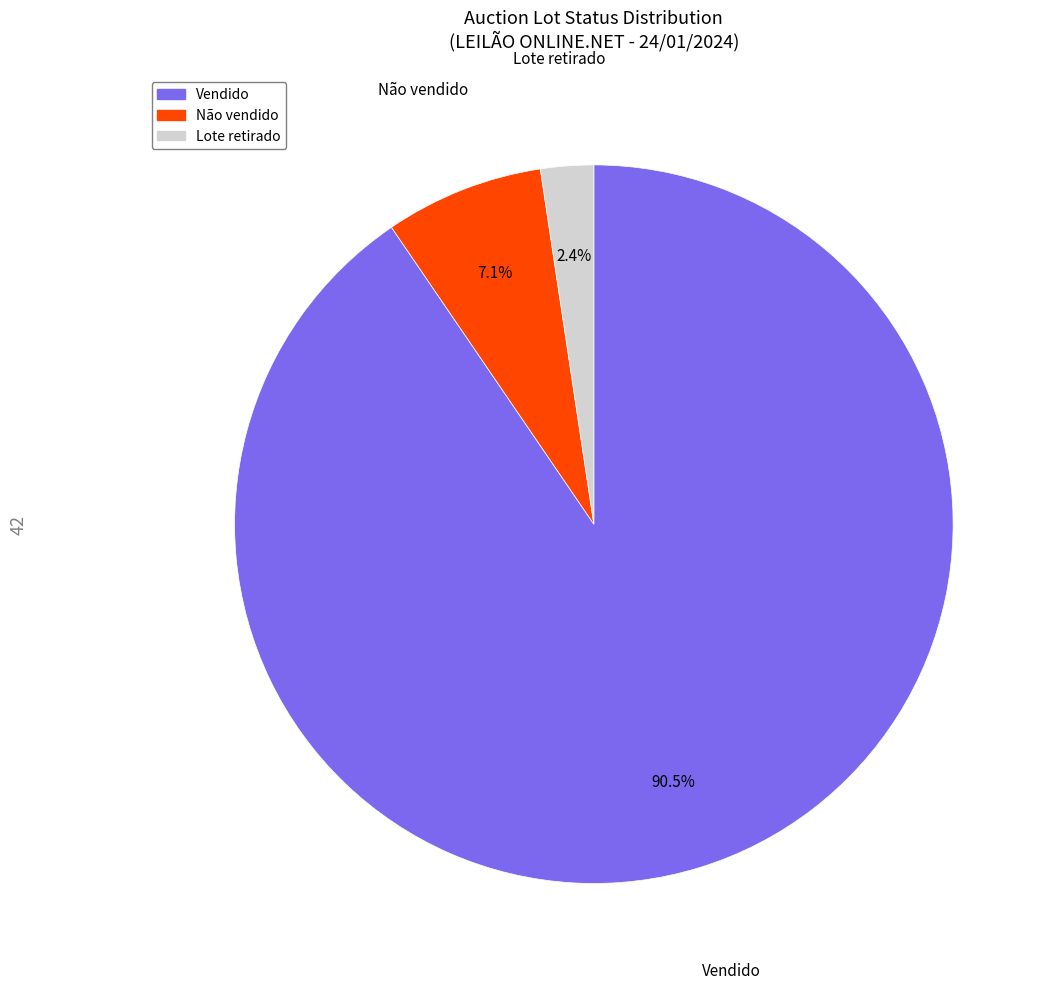

Which has a higher value, Não vendido or Vendido?

Vendido